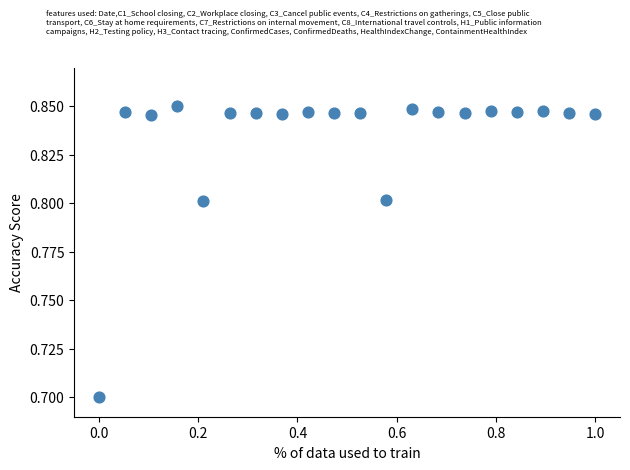

What Y value in the scatter plot is closest to 0?

0.7